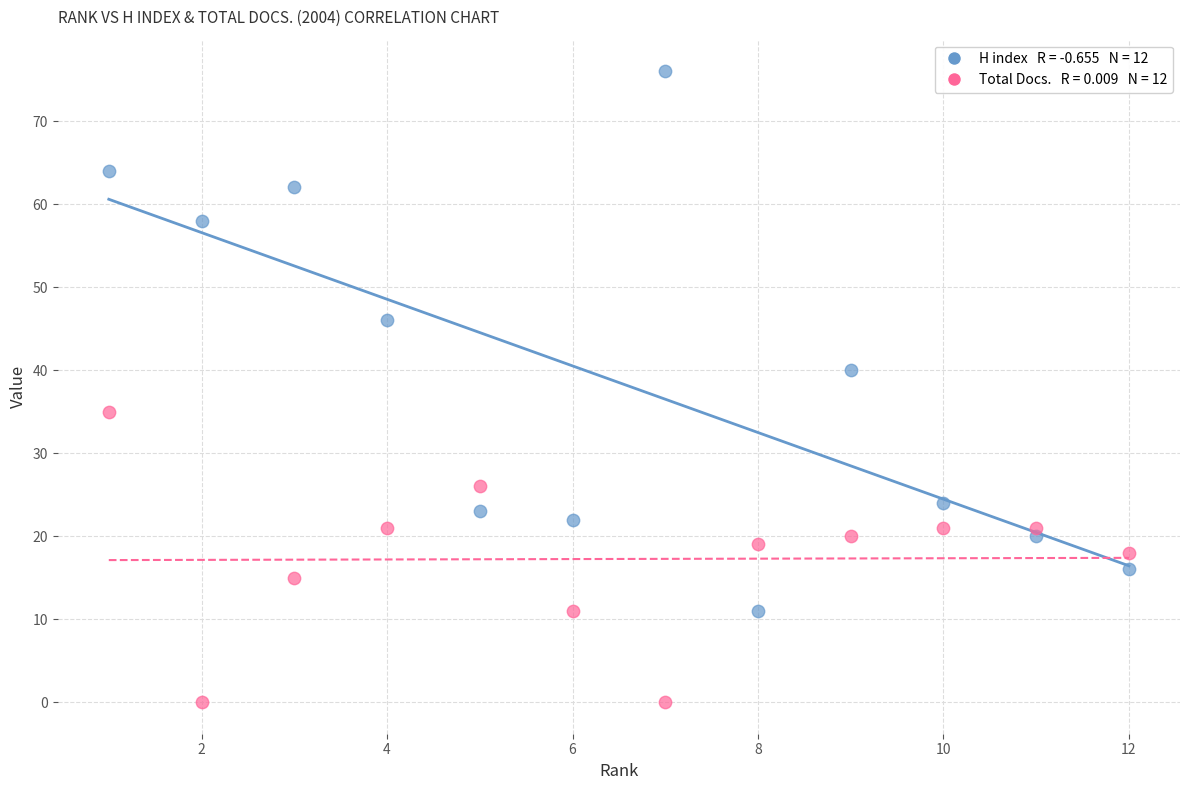

Across all series, what Y value is closest to 38?

40